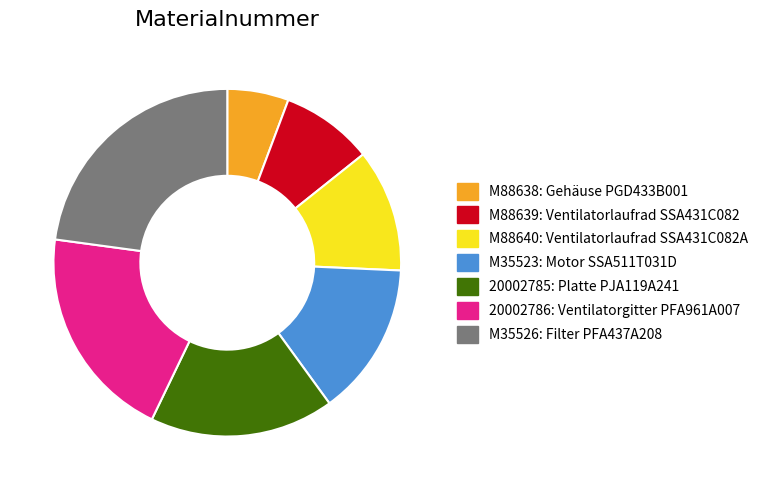

Do M35523 and M35526 together represent more than half of the pie?

No